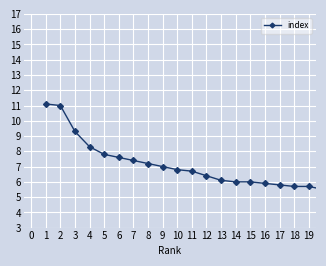

What is the greatest value displayed?

11.1